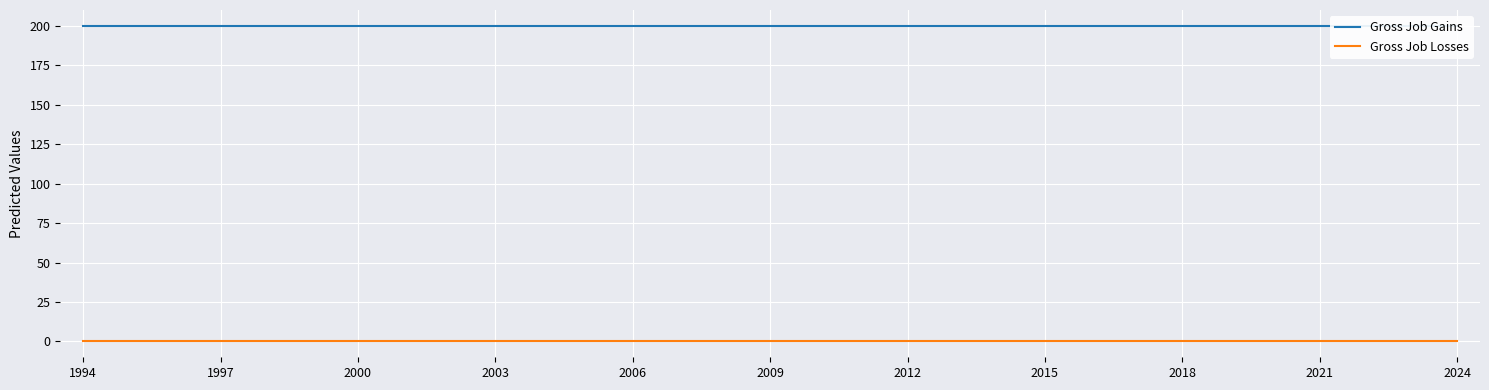

Read the Gross Job Gains value at 20.

200